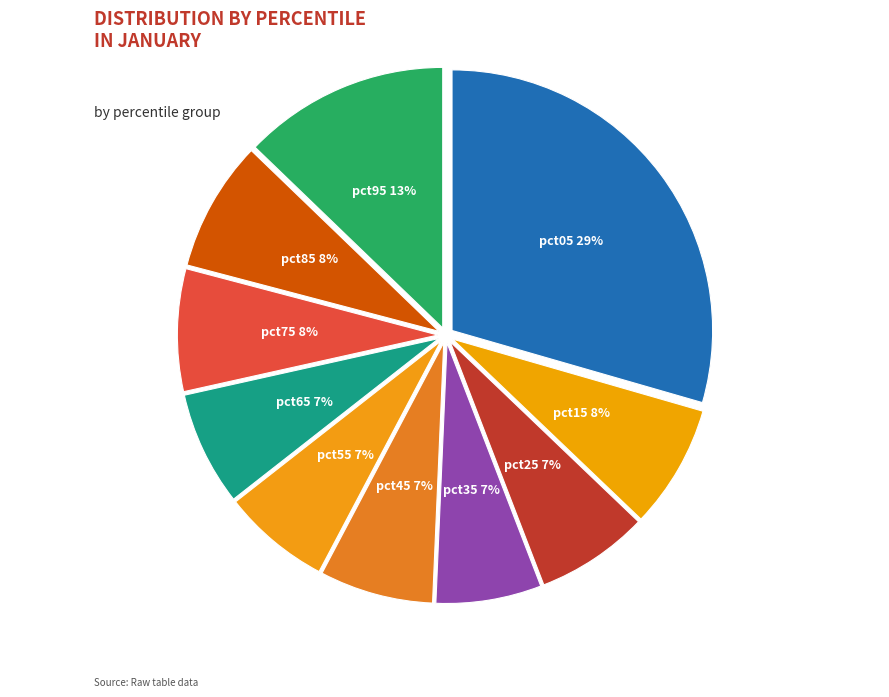

What is the largest slice in the pie chart?

pct05